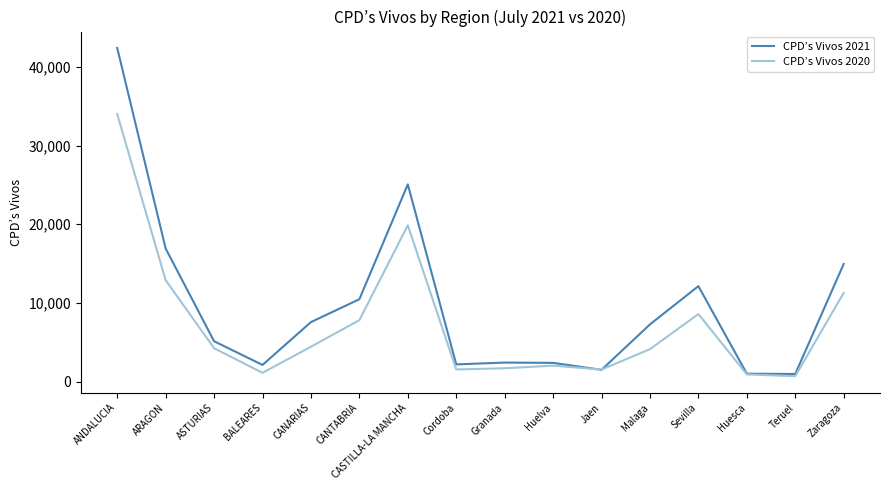

List the series in order of their overall mean, lowest first.

CPD’s Vivos 2020, CPD’s Vivos 2021